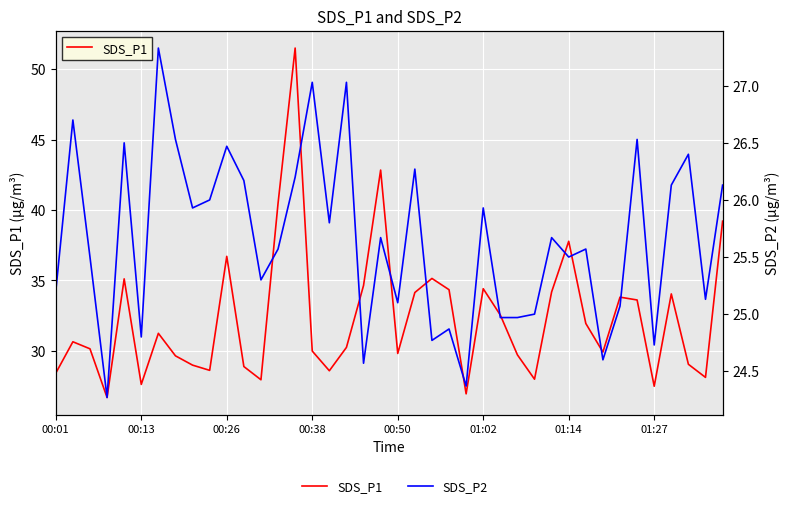

In SDS_P1, how many points are lower than both neighbors (excluding endpoints)?

11